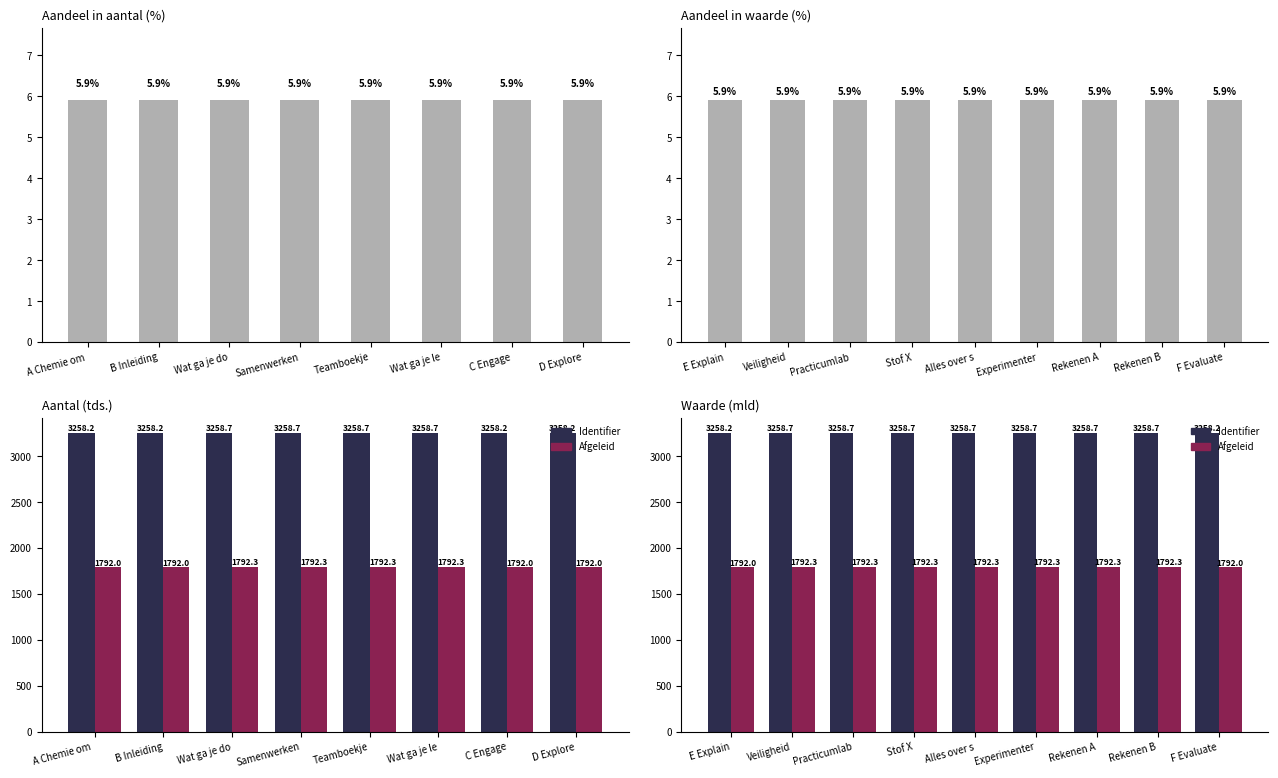

What is the difference between the highest and lowest values at Practicumlab?

3252.8